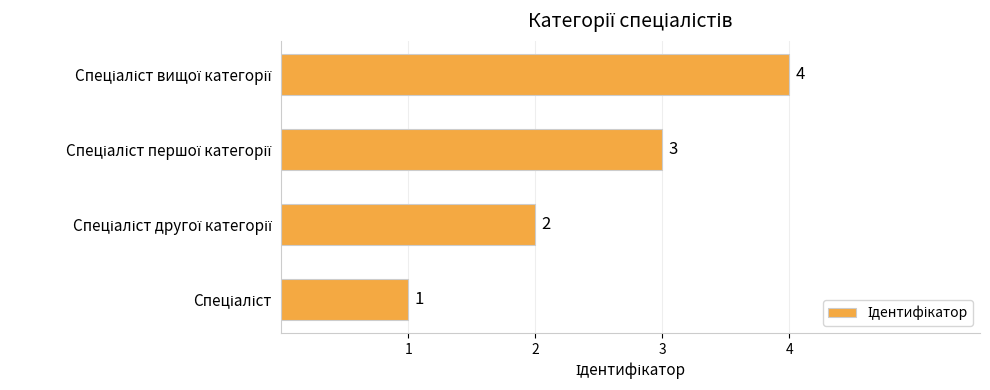

What is the greatest value displayed?

4